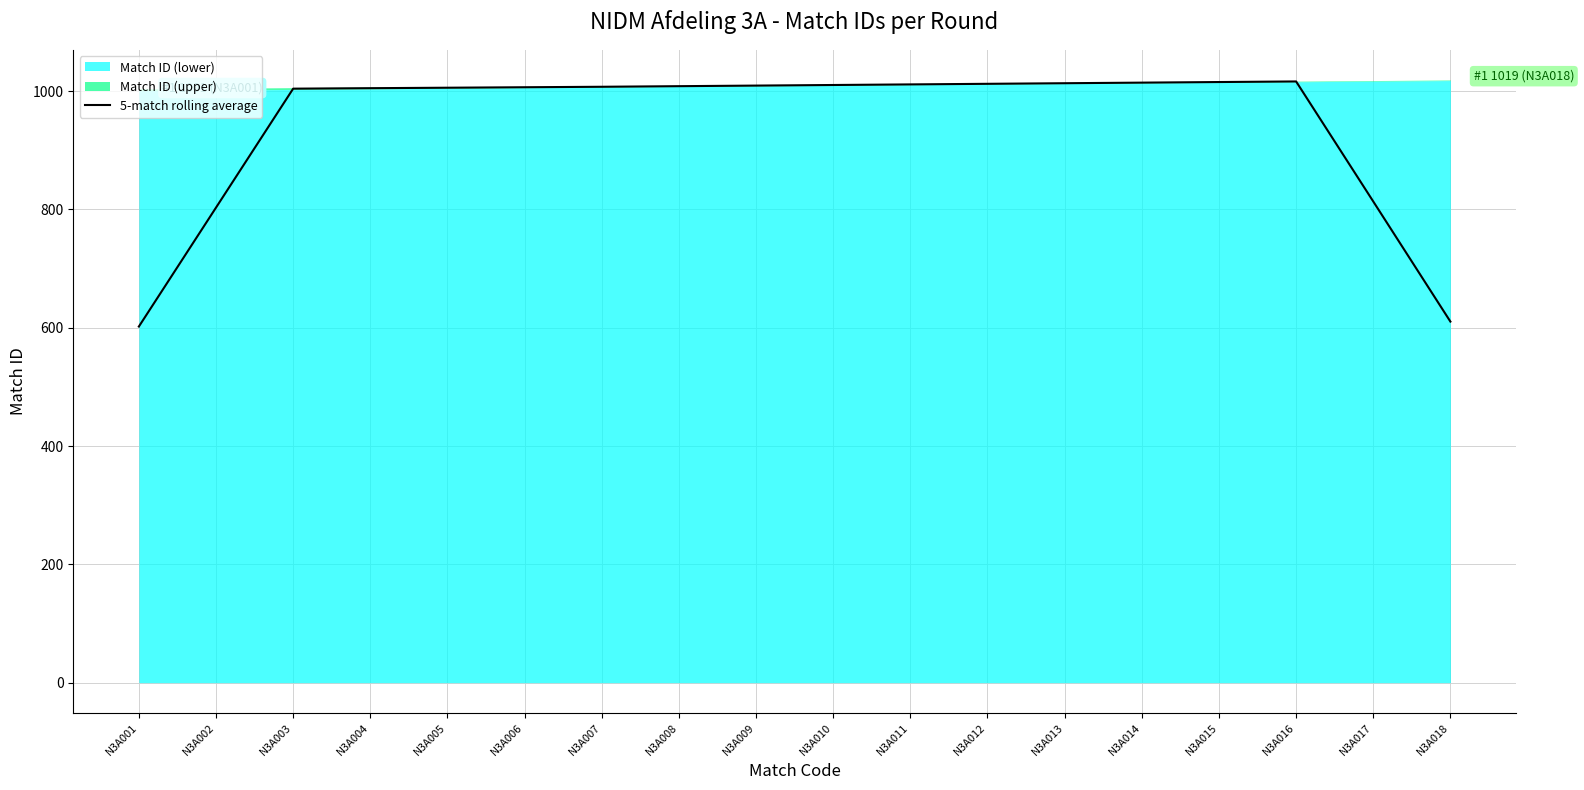

What is the maximum value for 5-match rolling average?

1016.5